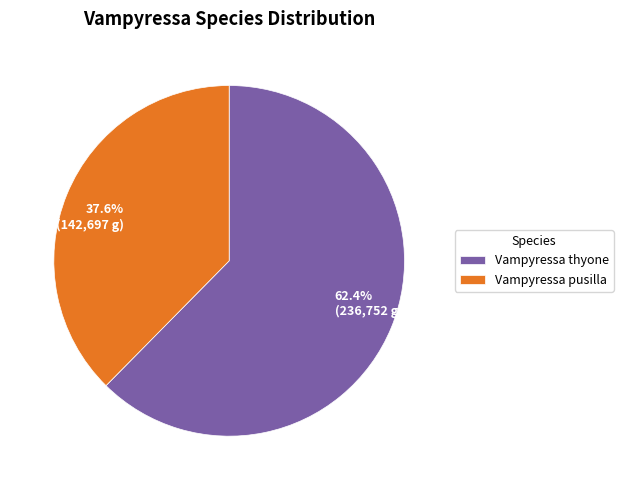

To the nearest percent, what is the difference between the largest and smallest slice percentages?

25%